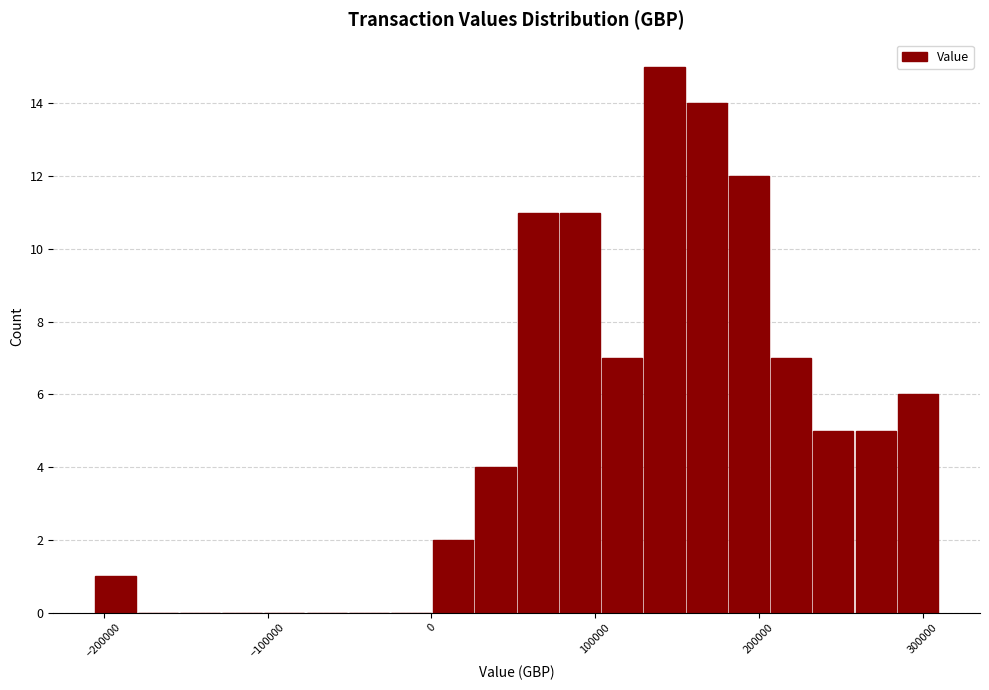

Around what value on the x-axis is the tallest bar? Give the approximate position of its centre, as read against the axis.

140000